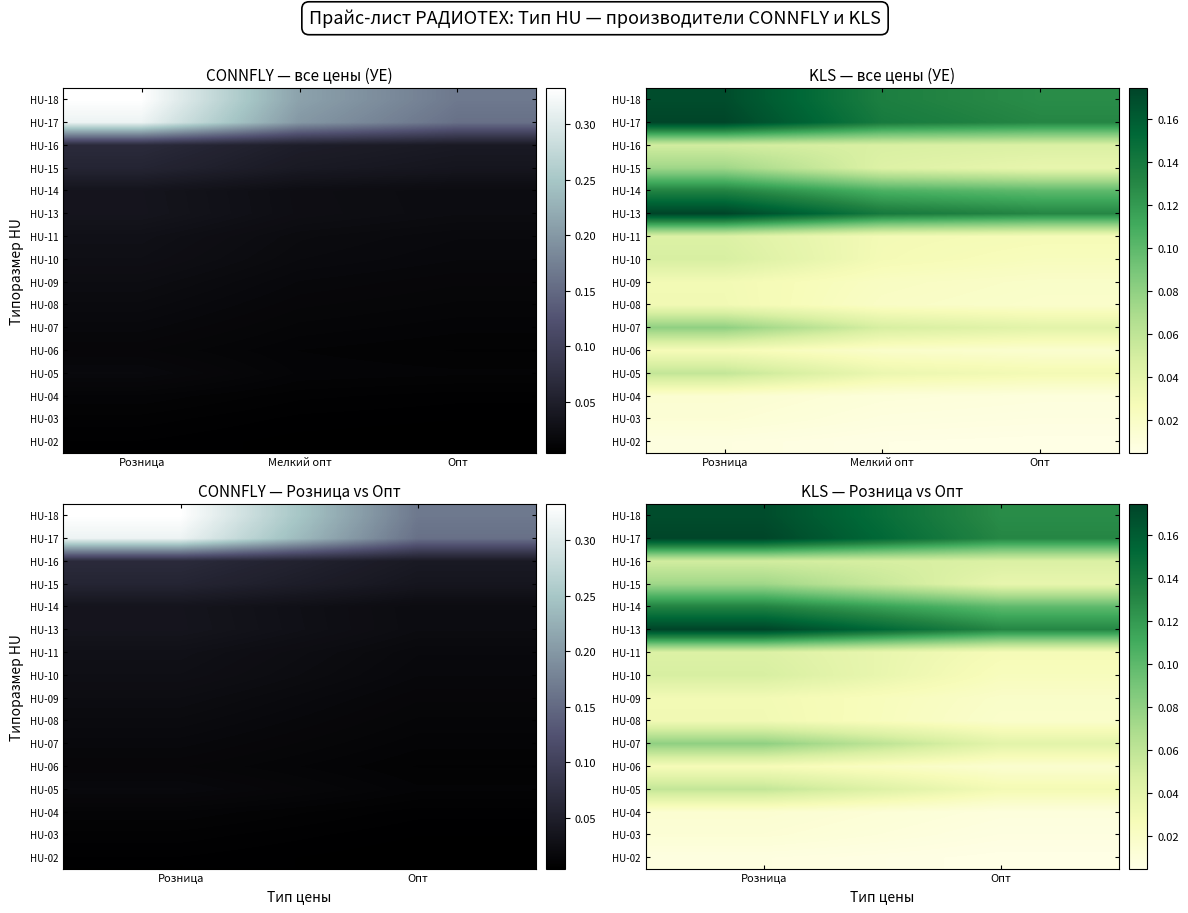

How many HU-11 values are between 0 and 1?

2